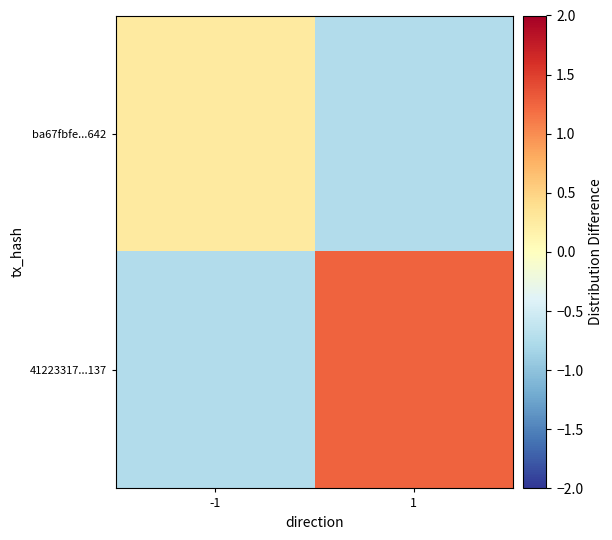

Reading right to left, extract all data points from this chart.

ba67fbfe...642: 1=-0.8	-1=0.2
41223317...137: 1=1.2	-1=-0.8